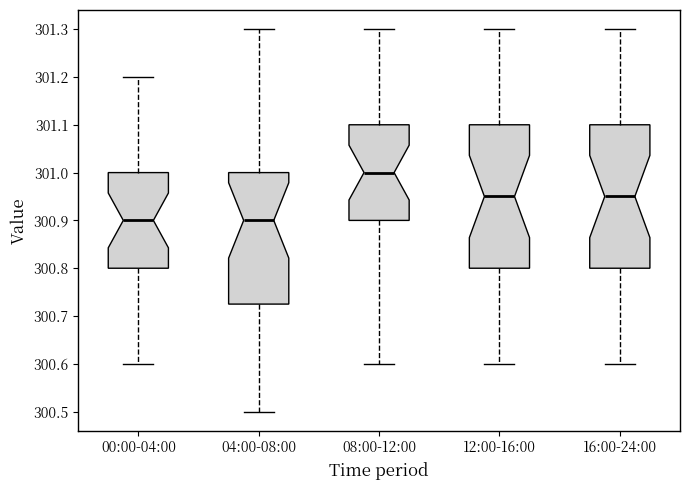

Where does the median line of the box for 04:00-08:00 sit on the y-axis? The values are not printed on the chart, so give them approximately, as read against the axis.

300.90